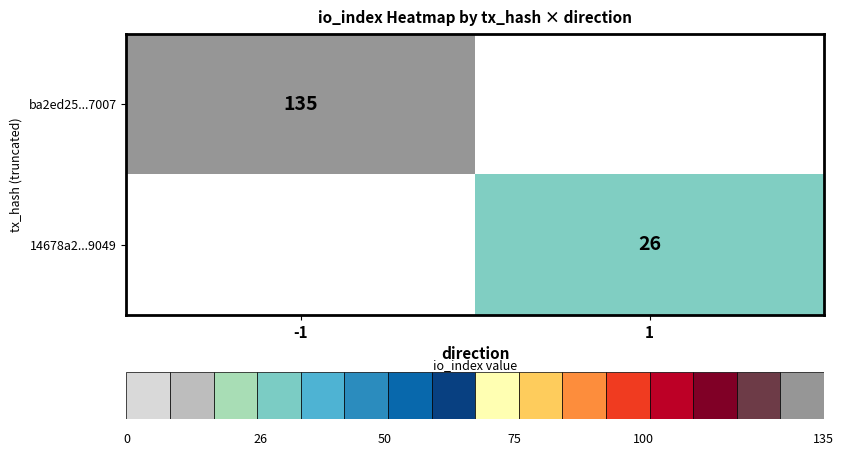

Which has a higher value, 1 or -1?

-1